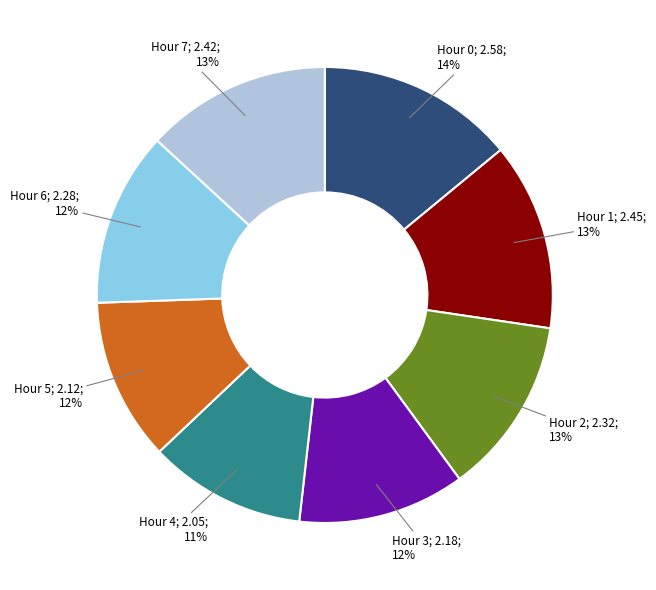

Does any single category account for the majority?

No